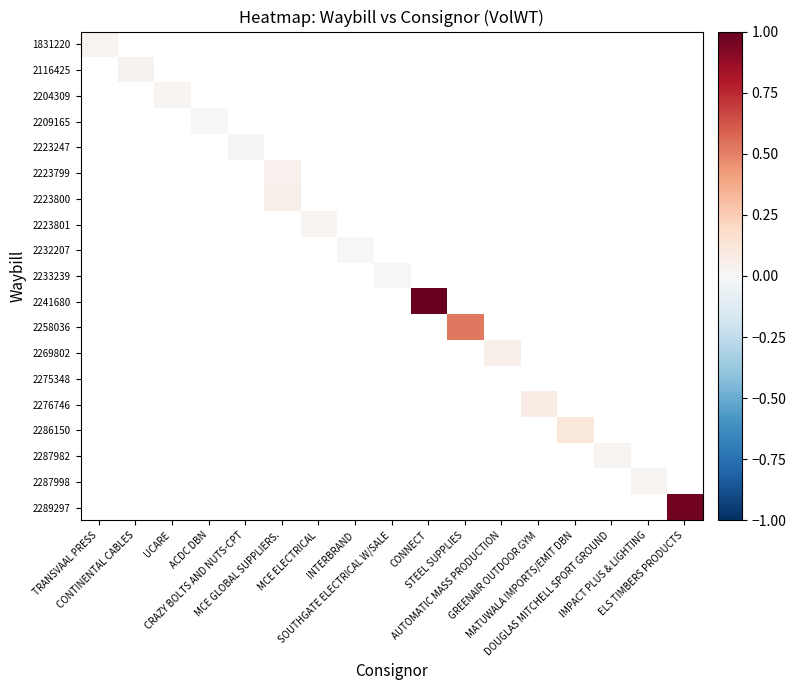

Rank the series at TRANSVAAL PRESS from lowest to highest value.

1831220, 2116425, 2204309, 2209165, 2223247, 2223799, 2223800, 2223801, 2232207, 2233239, 2241680, 2258036, 2269802, 2275348, 2276746, 2286150, 2287982, 2287998, 2289297